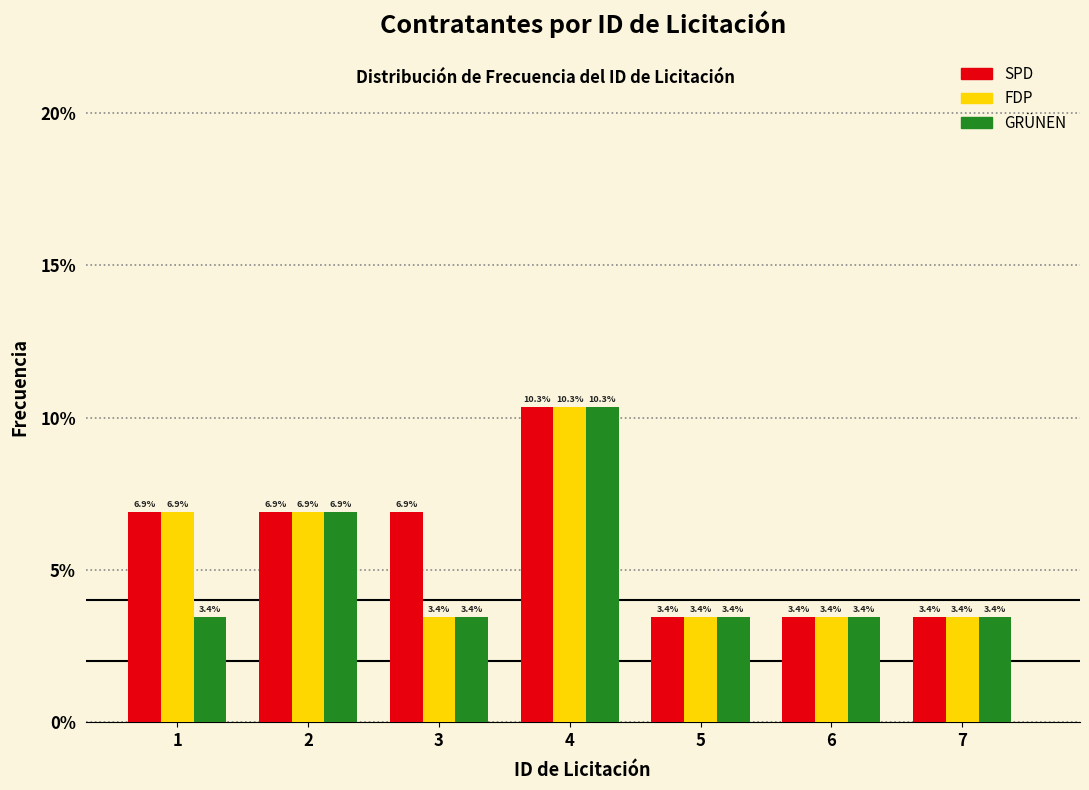

Reading right to left, what are all the values shown in this chart?

SPD: 7=3.4	6=3.4	5=3.4	4=10.3	3=6.9	2=6.9	1=6.9
FDP: 7=3.4	6=3.4	5=3.4	4=10.3	3=3.4	2=6.9	1=6.9
GRÜNEN: 7=3.4	6=3.4	5=3.4	4=10.3	3=3.4	2=6.9	1=3.4